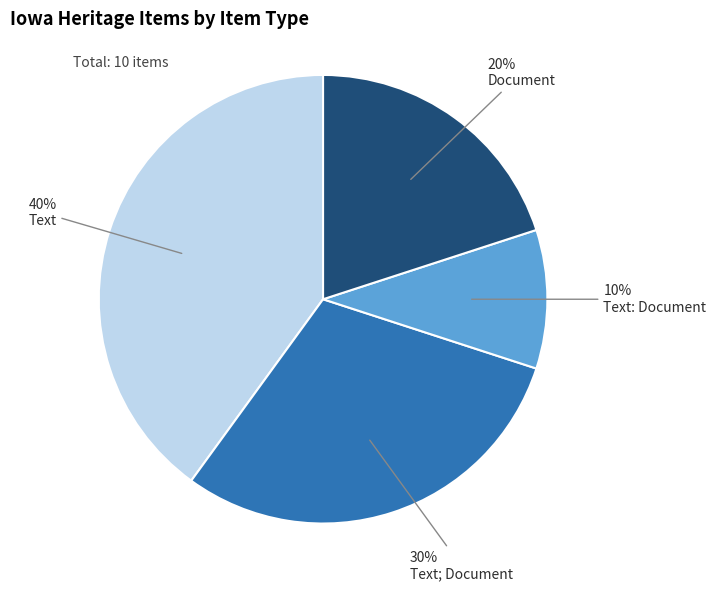

The Document slice represents 20% of the pie. True or false?

True